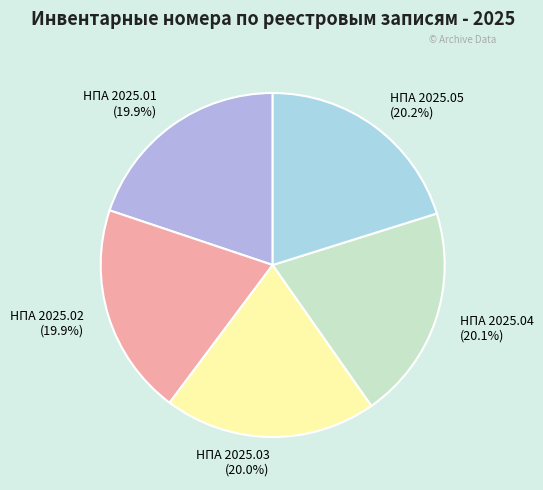

Is there a majority slice in this chart?

No